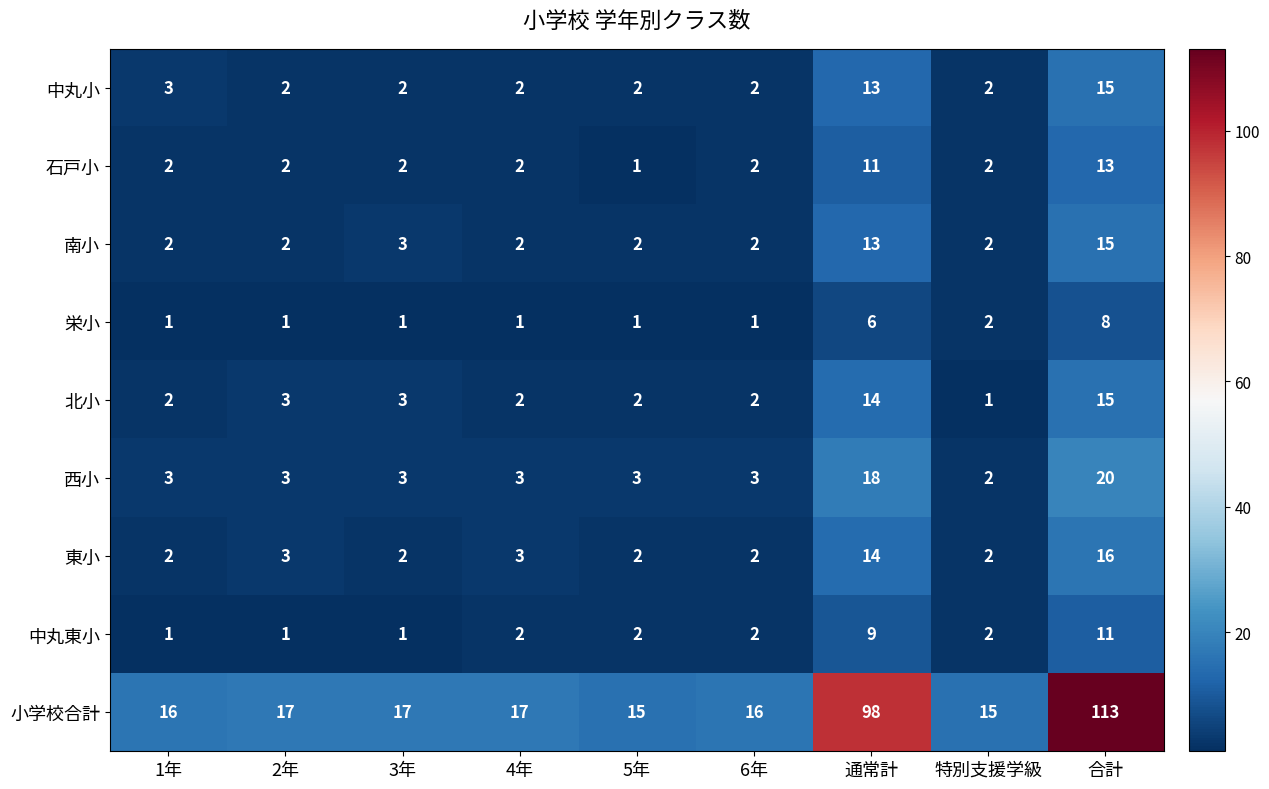

What is the difference between the maximum and minimum values in the 石戸小 series?

12